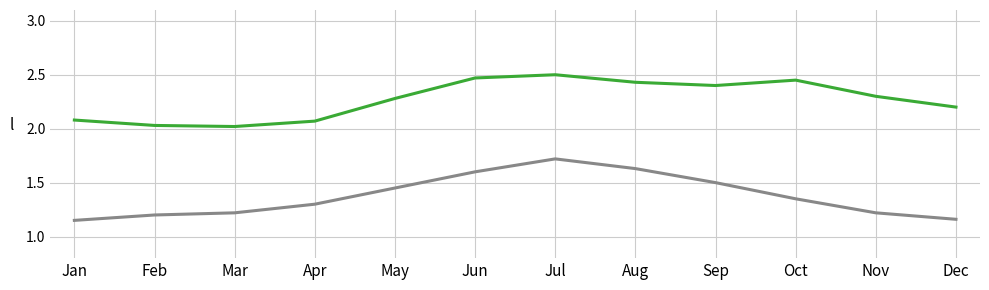

What is the difference between the highest and lowest values at May?

0.8